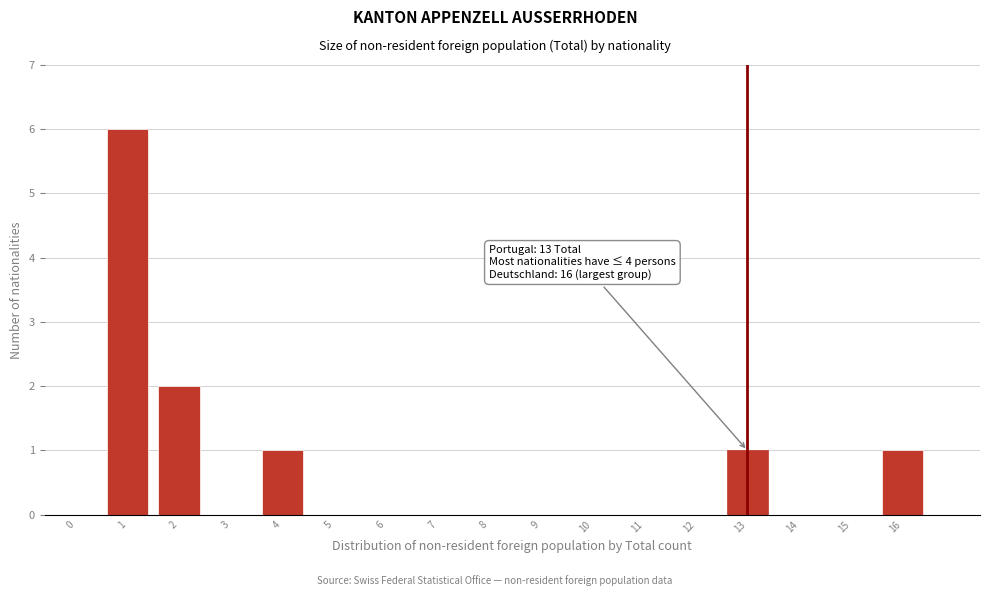

Reading left to right, transcribe all the data shown in this chart.

0=0	1=6	2=2	3=0	4=1	5=0	6=0	7=0	8=0	9=0	10=0	11=0	12=0	13=1	14=0	15=0	16=1